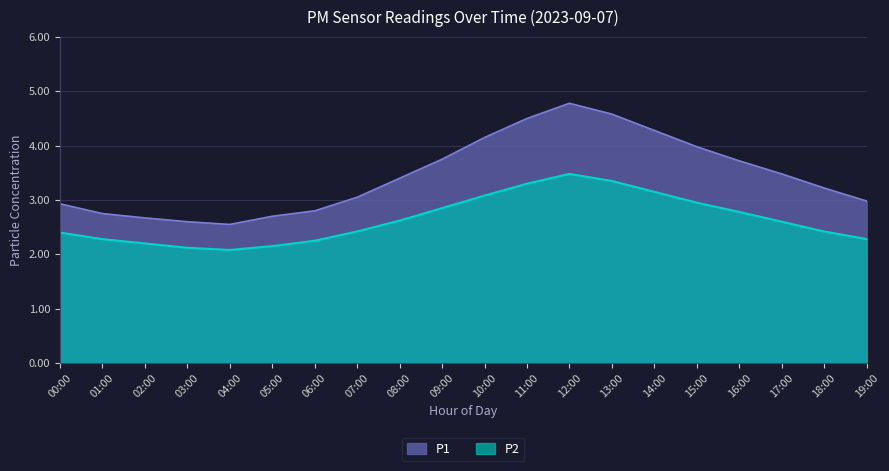

Does the chart display data point markers on the line(s)?

No